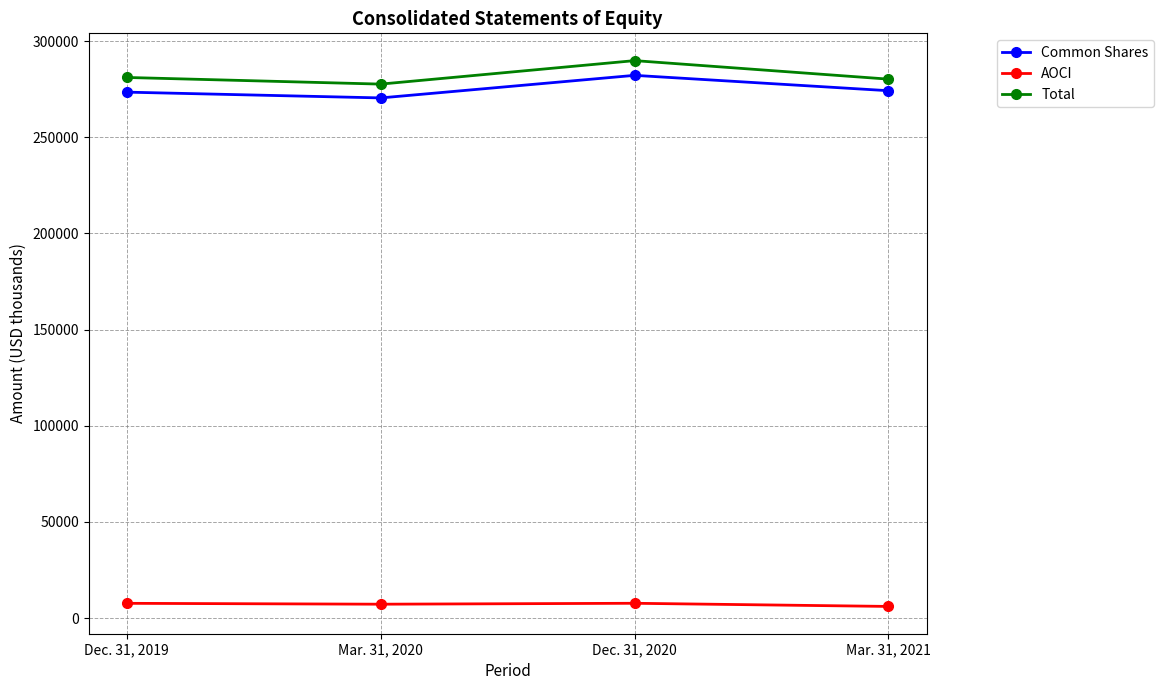

What is the difference between the highest and lowest values at Dec. 31, 2019?

273492